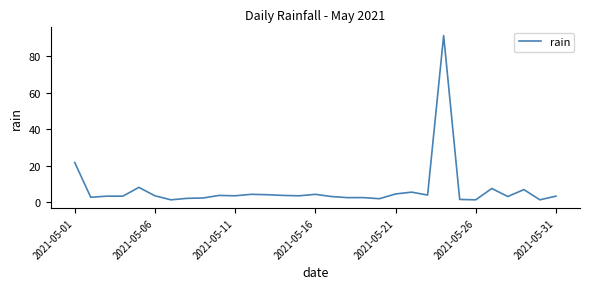

What is the difference between the maximum and minimum values?

89.8